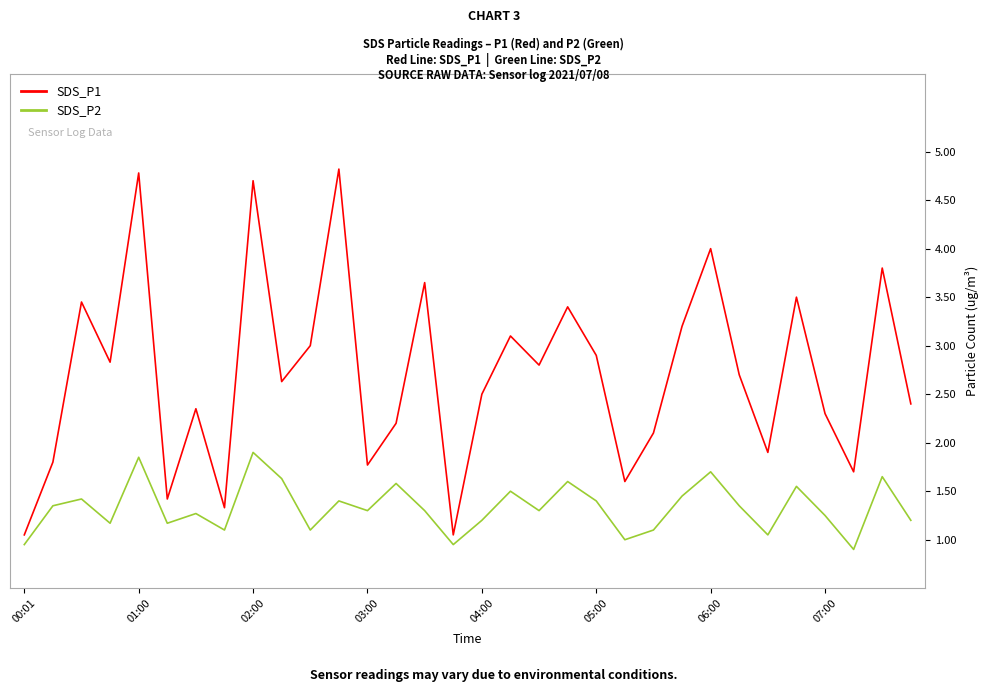

What is the difference between the maximum and minimum values in the SDS_P1 series?

3.8